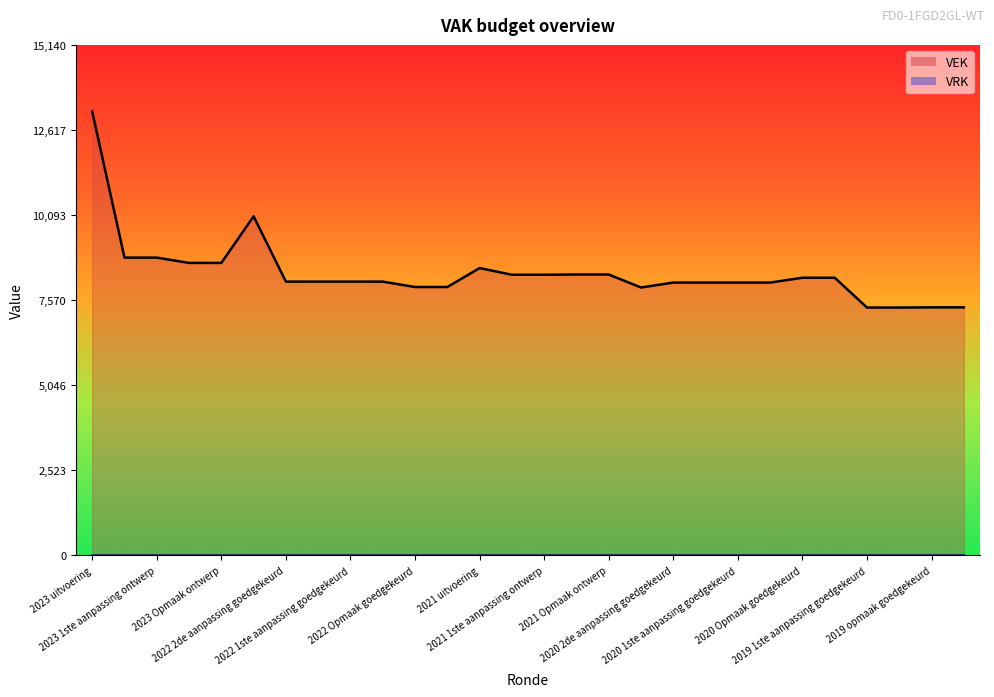

What is the value of the VEK line point at the 23rd from the left?

8235